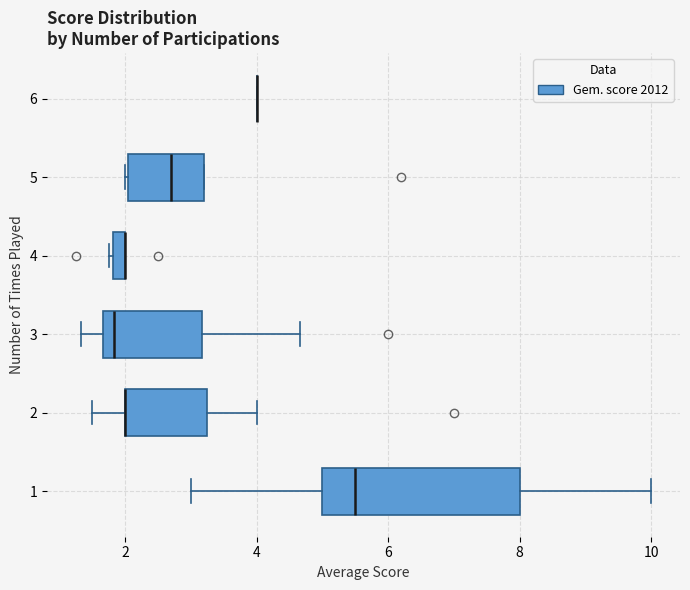

Where does the median line of the box at y = 5 sit on the x-axis? The values are not printed on the chart, so give them approximately, as read against the axis.

2.8